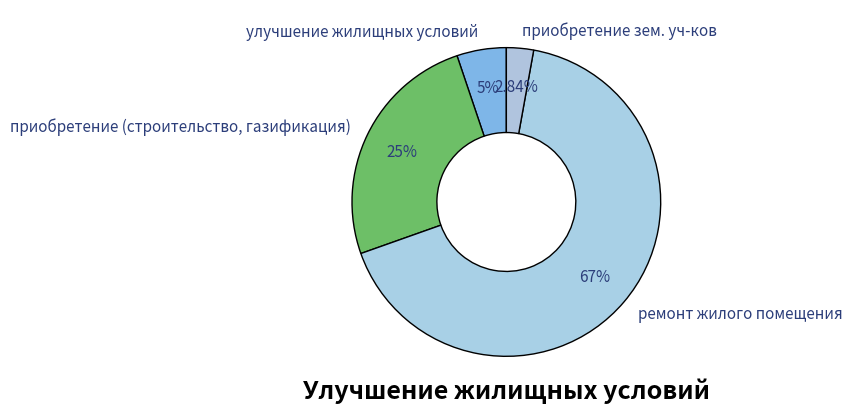

Rank the categories by value from highest to lowest.

ремонт жилого помещения, приобретение (строительство, газификация), улучшение жилищных условий, приобретение зем. уч-ков